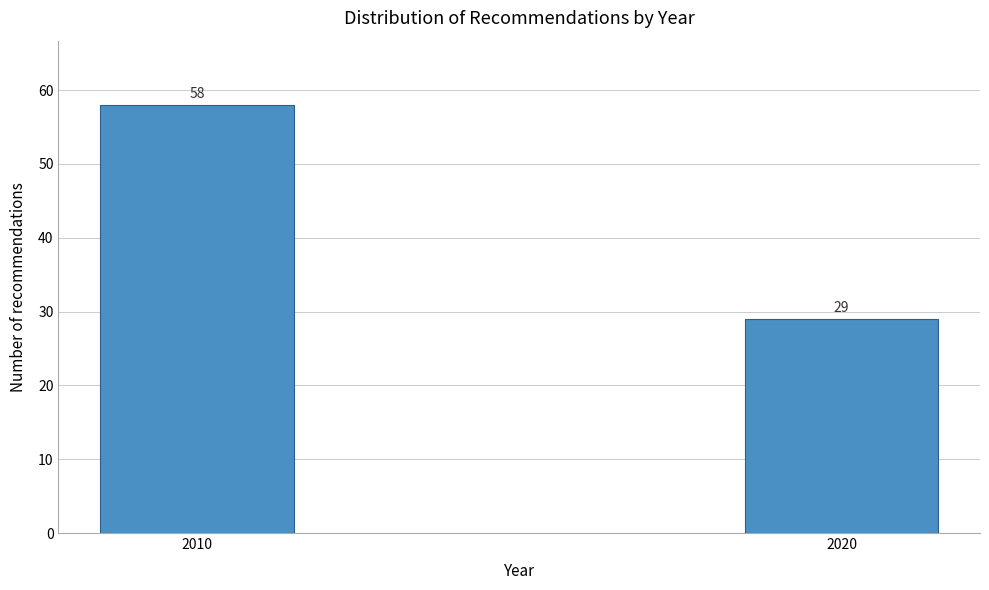

Reading right to left, list all the values displayed in this chart.

2020=29	2010=58